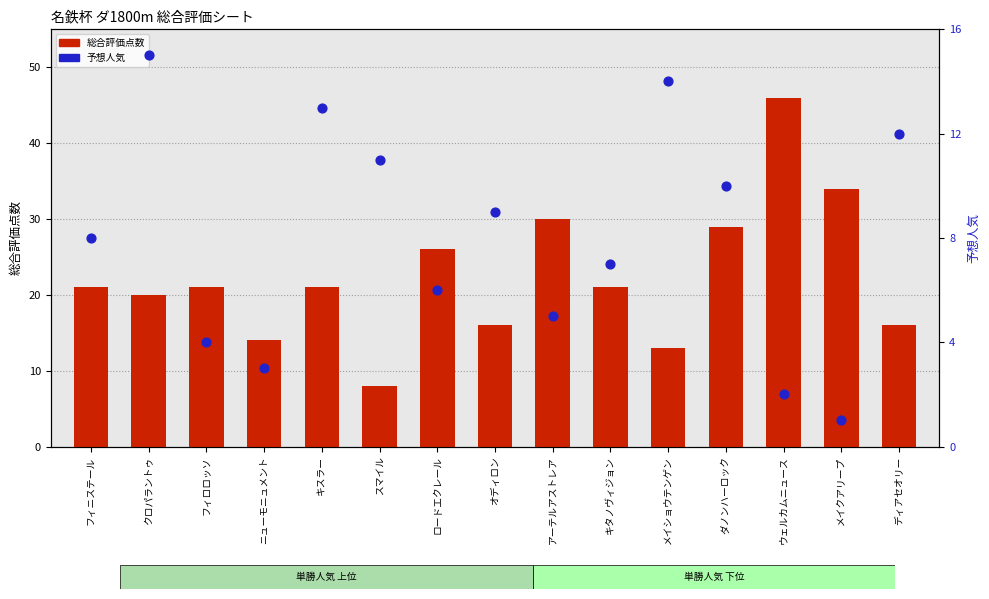

At which category is the sum across all series the highest?

ウェルカムニュース